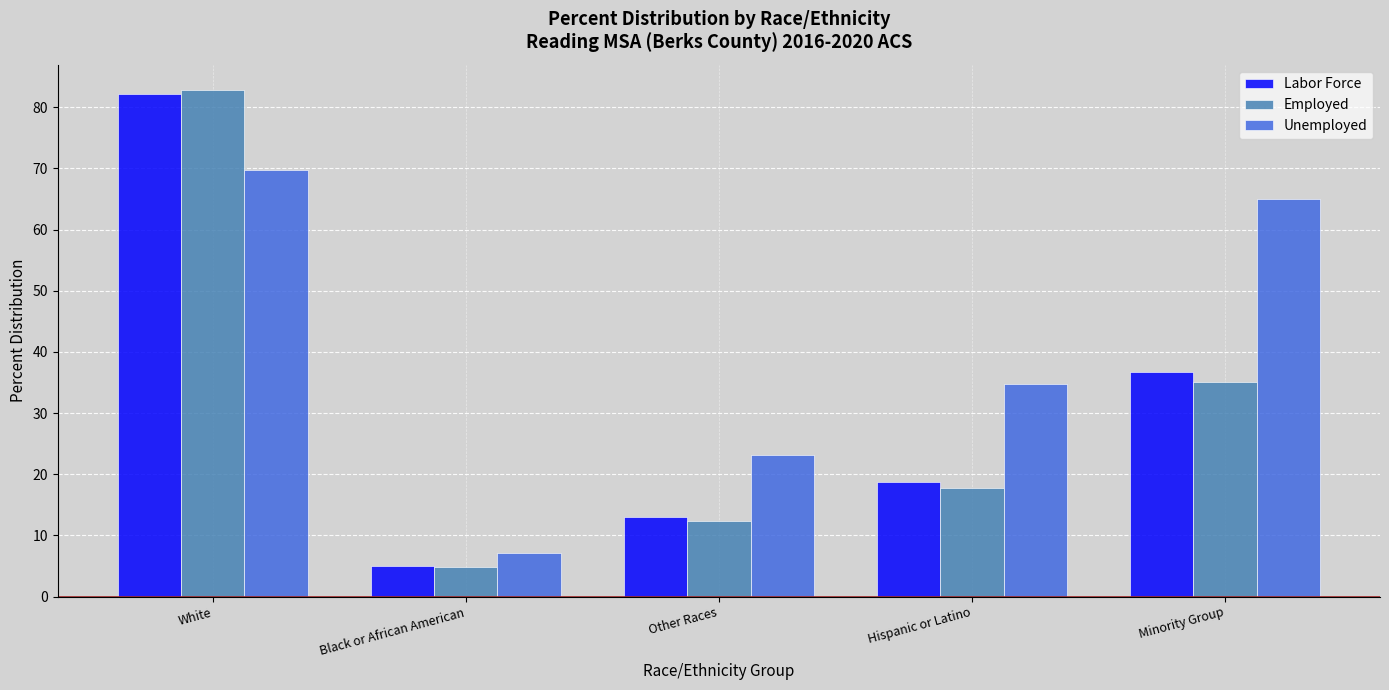

What is the lowest value of the Unemployed series?

7.1